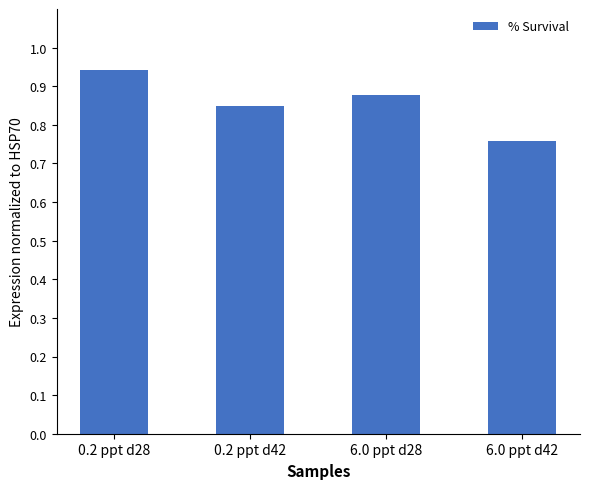

Is it true that the value at 6.0 ppt d28 is 1.5?

False